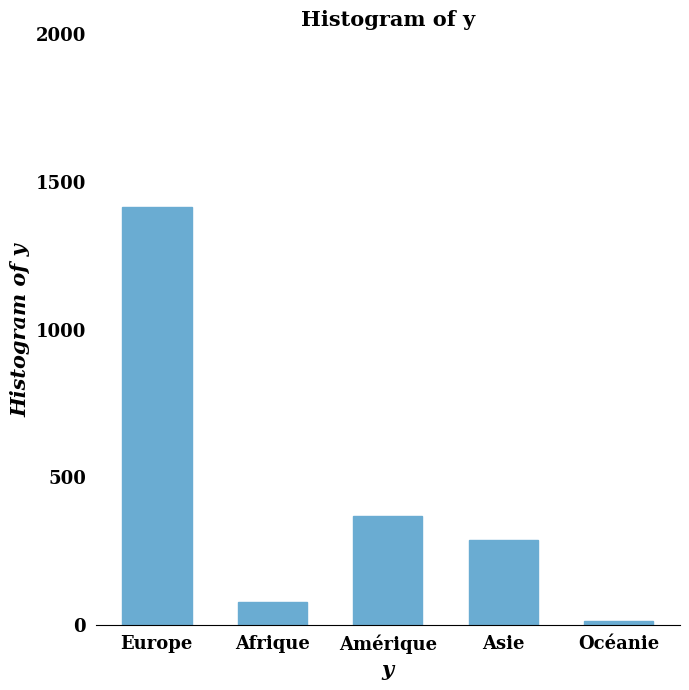

Reading left to right, transcribe all the data shown in this chart.

Europe=1414	Afrique=80	Amérique=368	Asie=290	Océanie=14